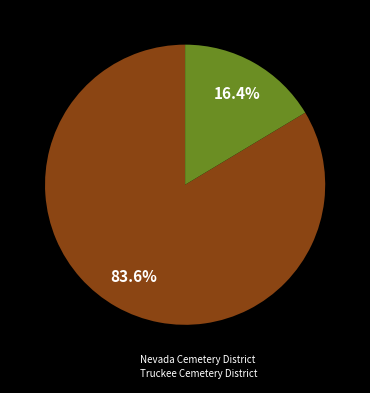

To the nearest percent, what portion does Nevada Cemetery District represent?

84%